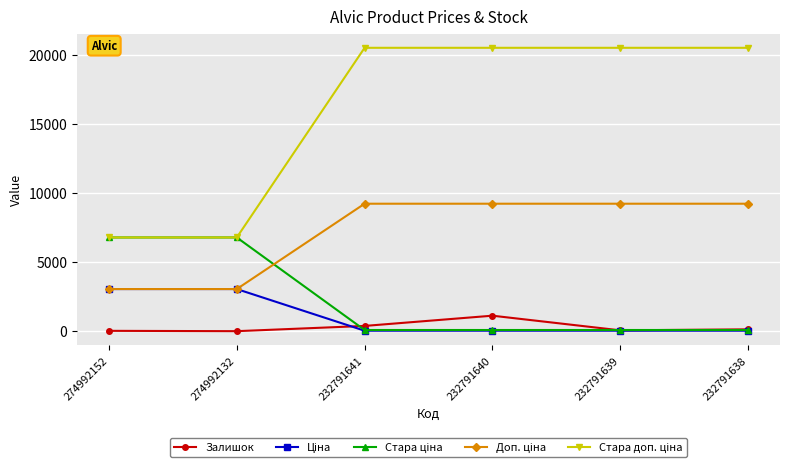

At how many categories does at least one series exceed 10248?

4